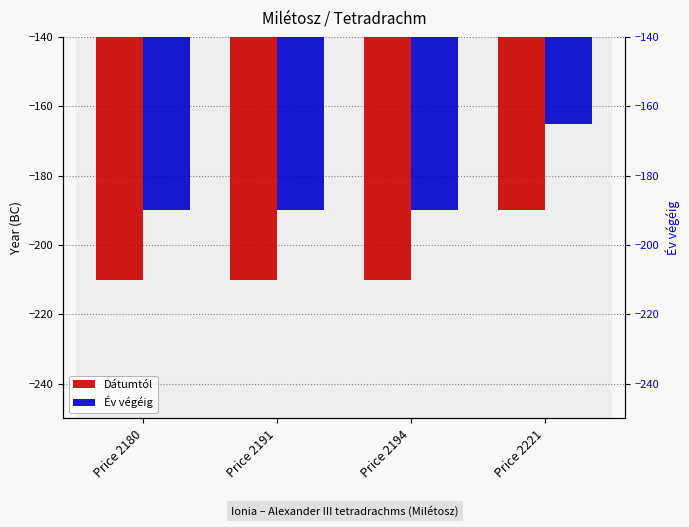

What is the difference between the maximum and second lowest values in the Év végéig series?

25